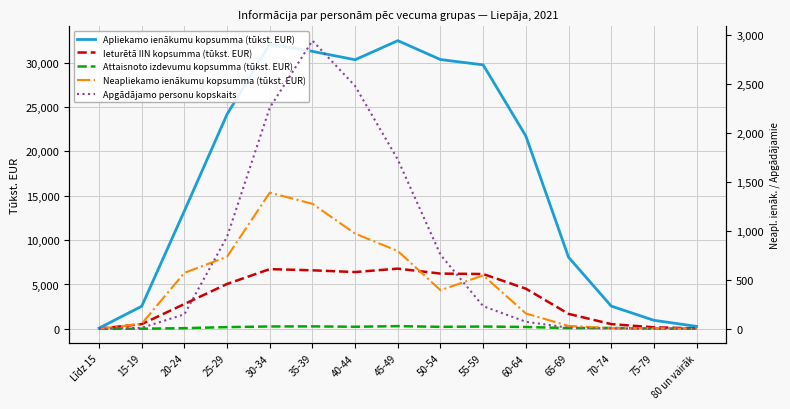

Is this an area chart (filled region under the line)?

No